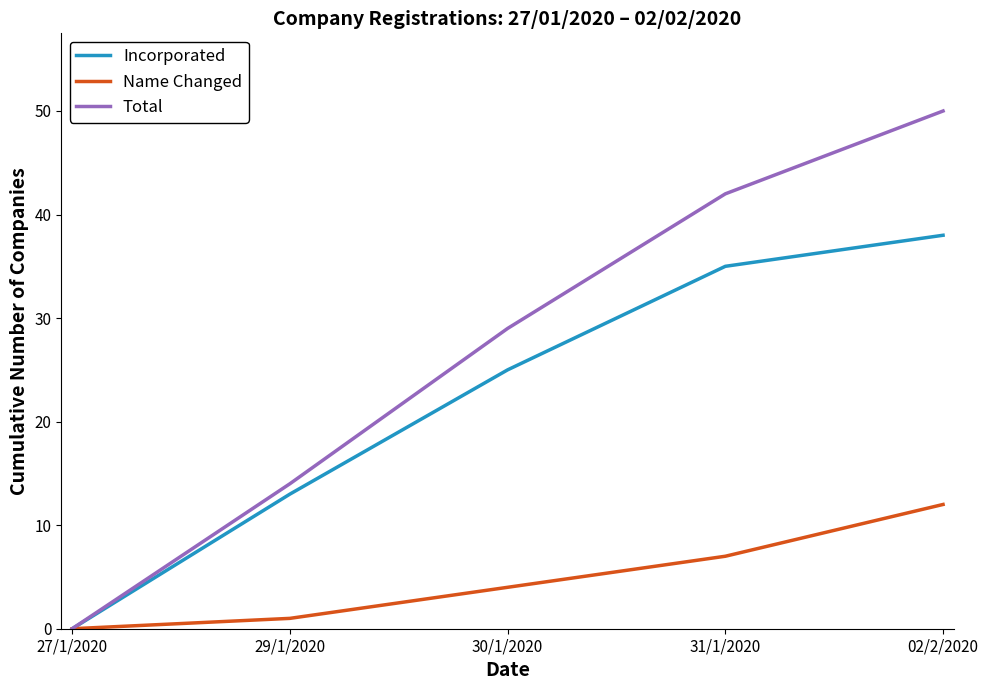

What is the approximate value of Total at 02/2/2020, to the nearest 5?

50